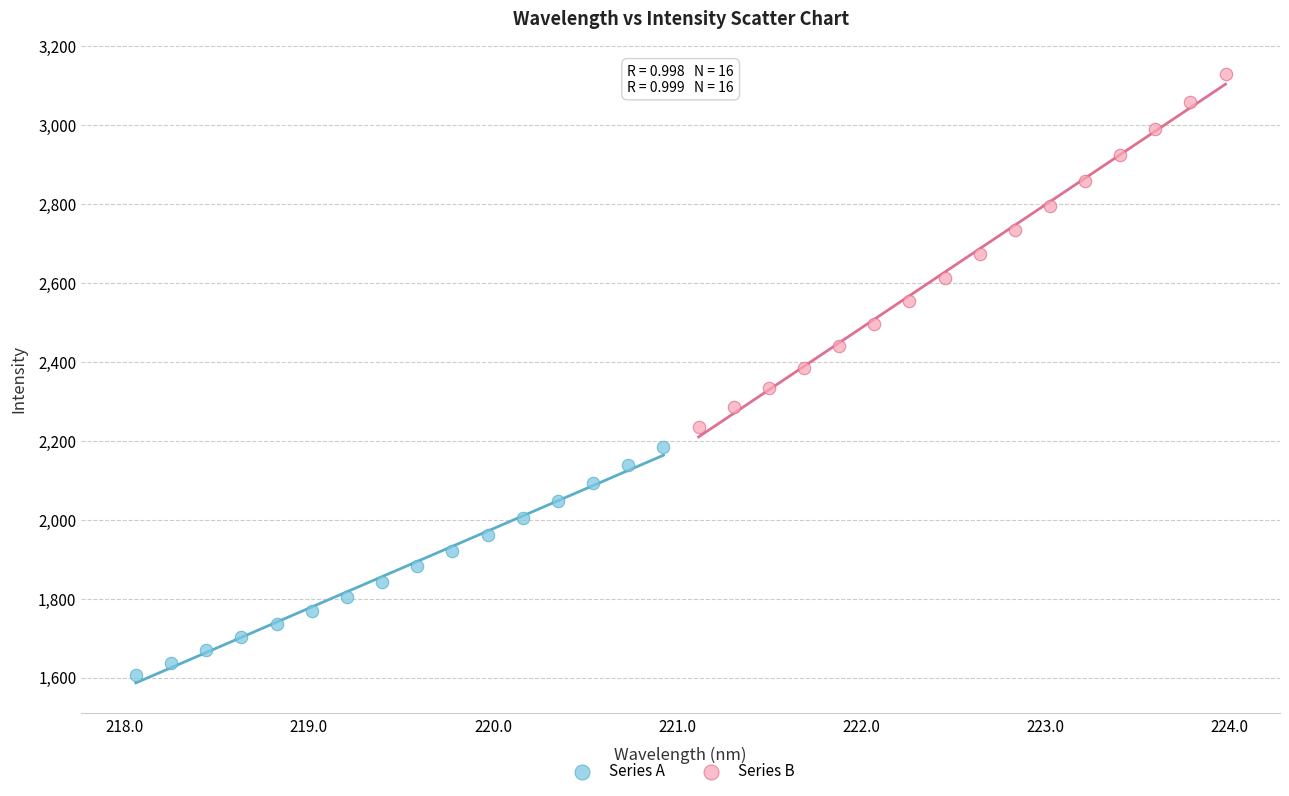

Which series contains the highest Y value?

Series B